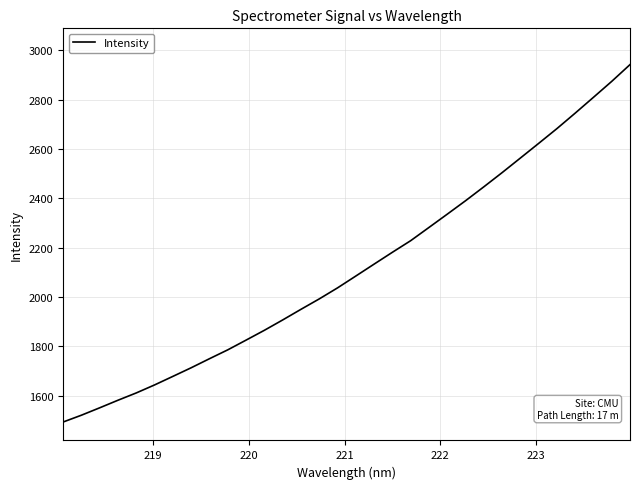

What is the difference between the maximum and minimum values?

1449.7